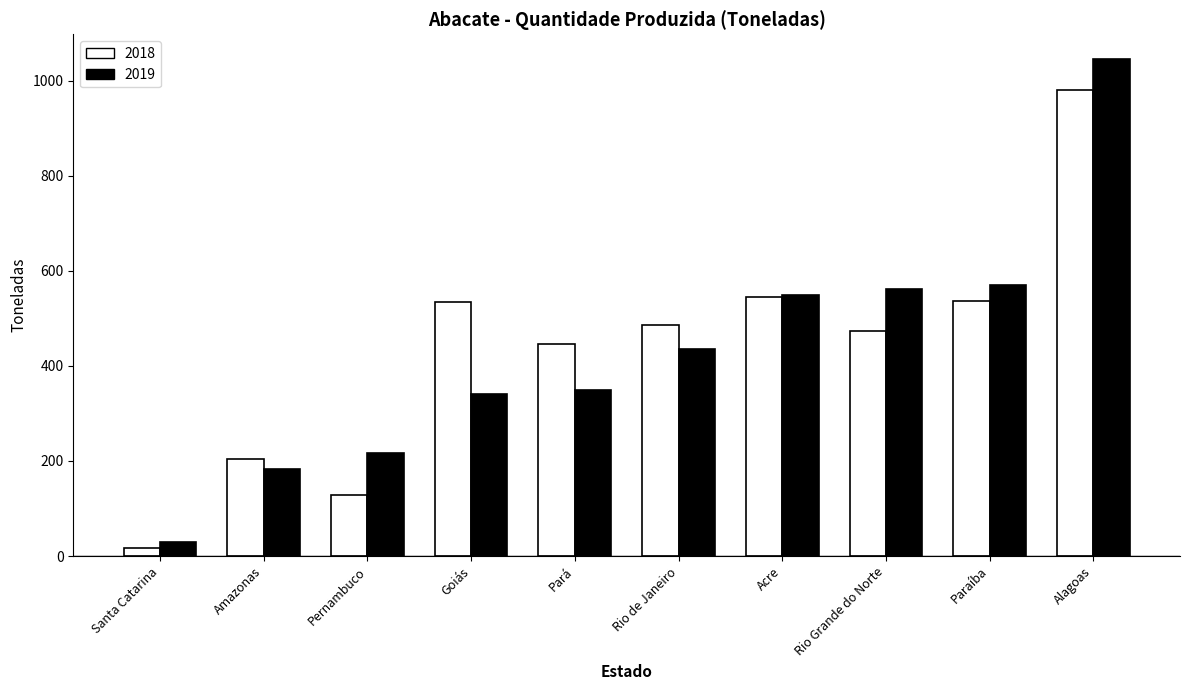

What is the difference between the highest and lowest values at Paraíba?

33